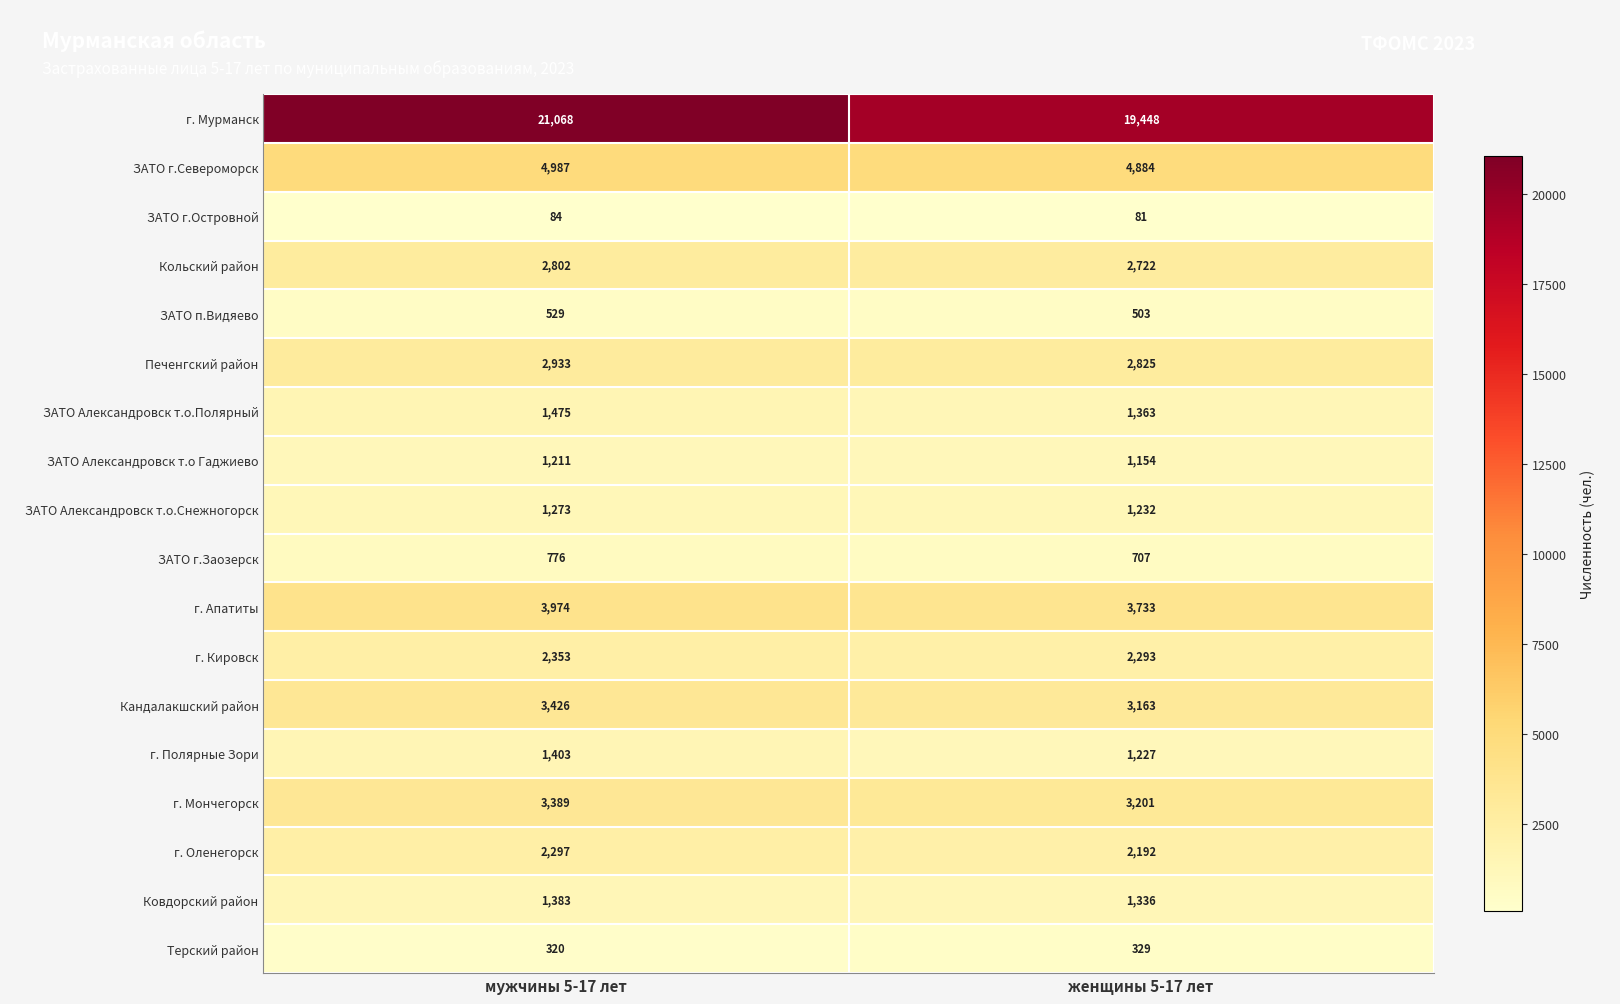

Which label corresponds to the smallest value in the chart?

женщины 5-17 лет